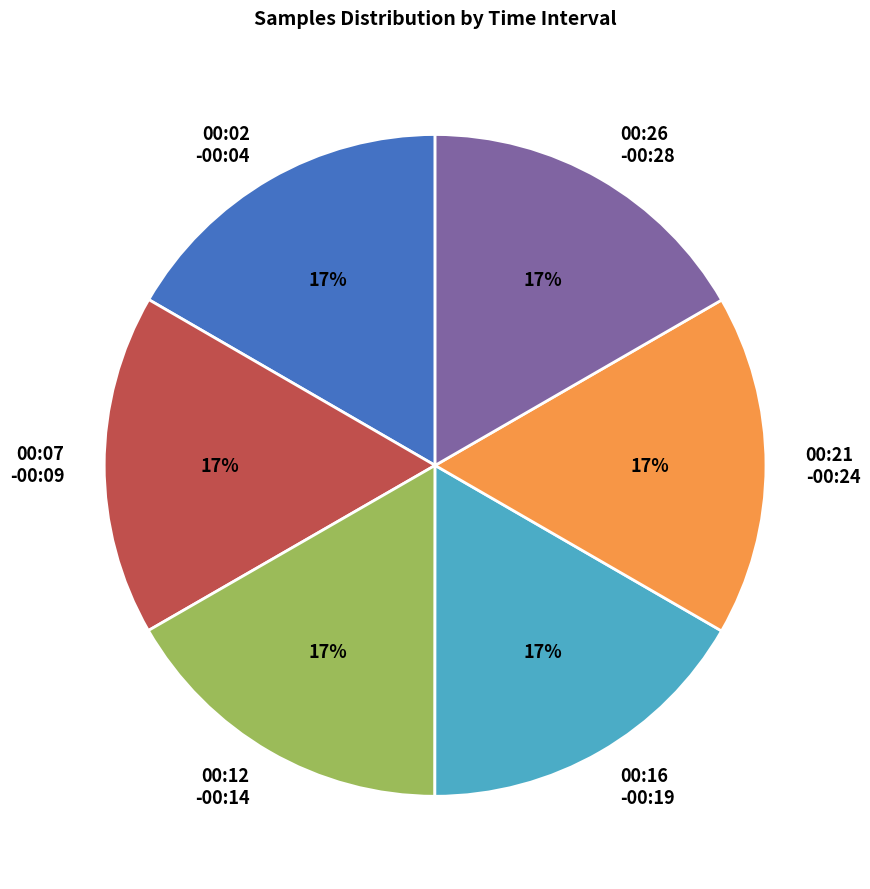

Is the sum of 00:07 -00:09 and 00:16 -00:19 greater than half?

No